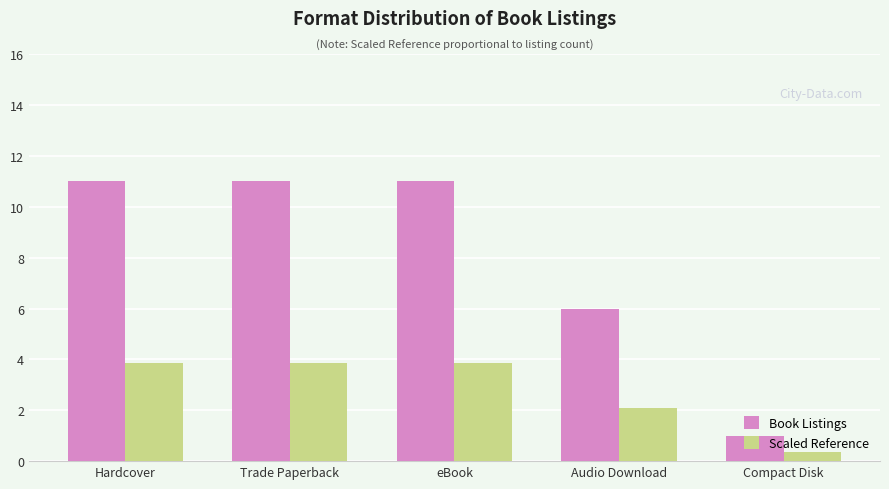

At which label does Scaled Reference first exceed 3?

Hardcover